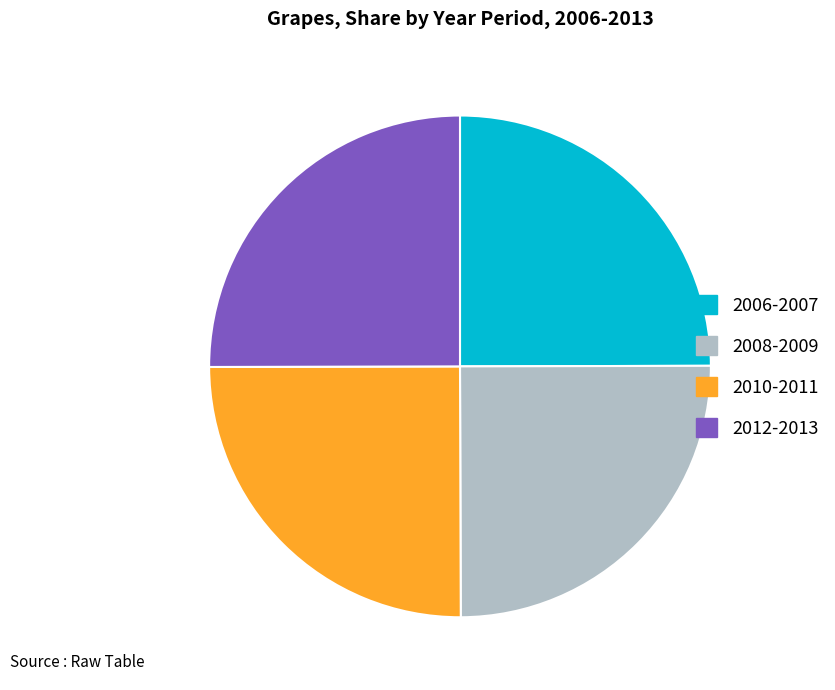

What is the ratio of the value at 2008-2009 to the value at 2010-2011?

1.0